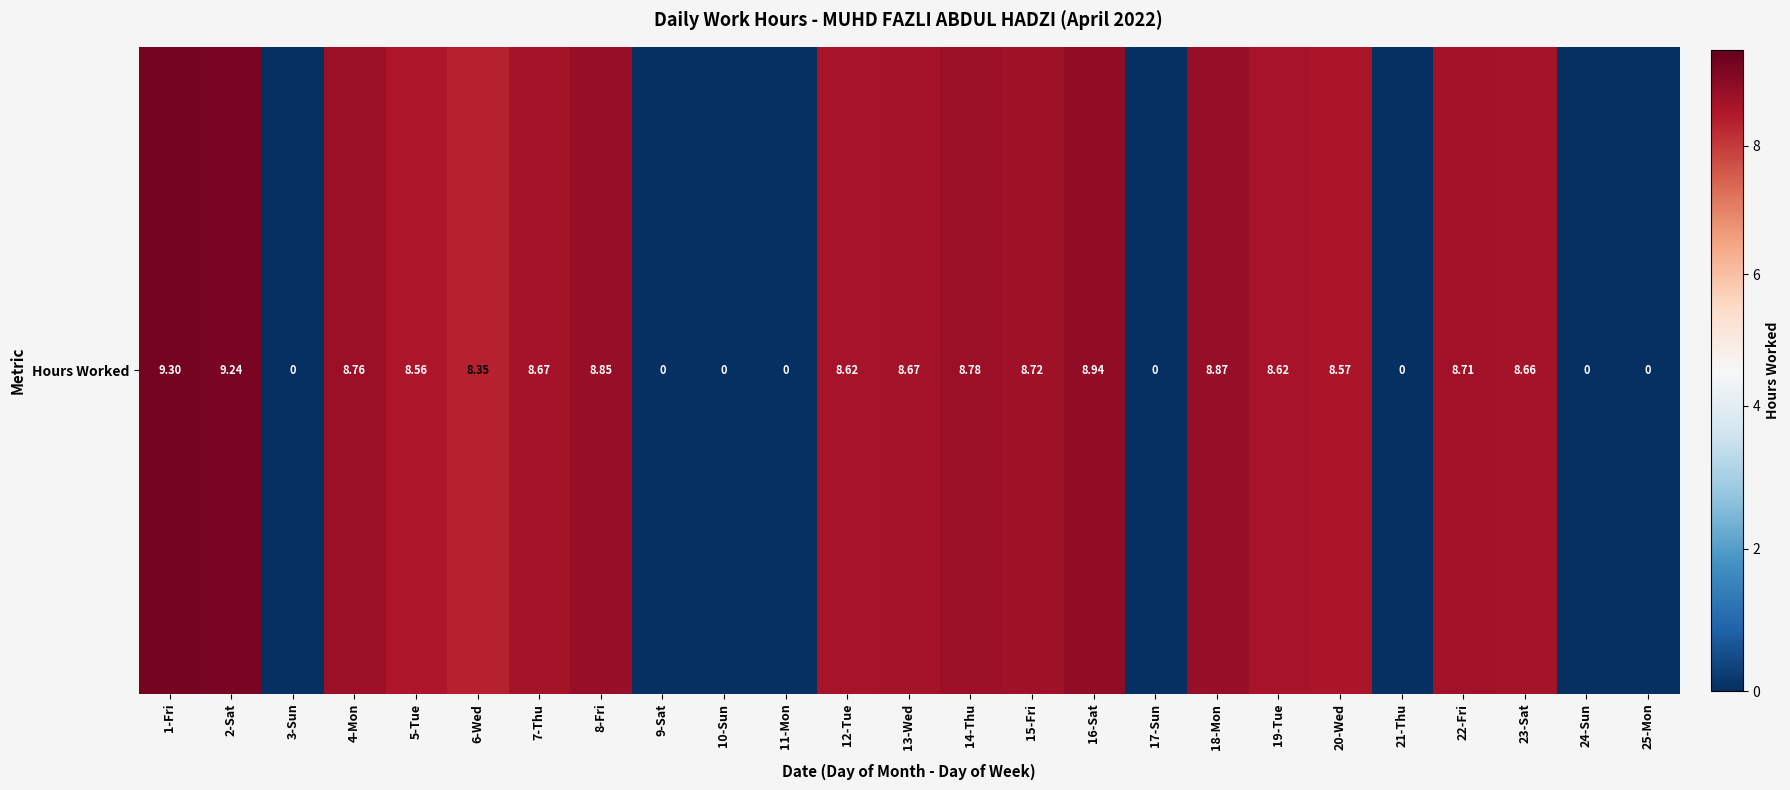

At which label is the value closest to 4?

3-Sun